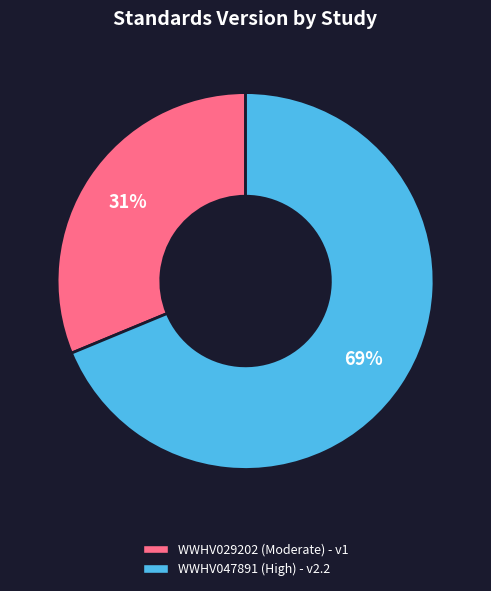

To the nearest percent, what is the average slice percentage?

50%